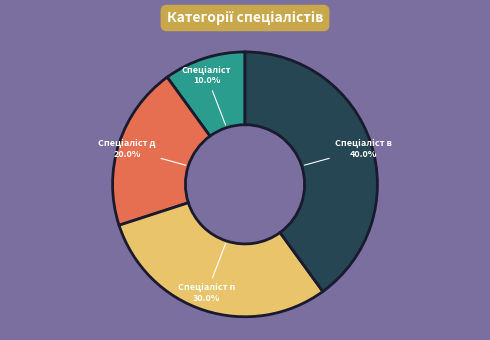

Is there any slice that represents more than half of the pie?

No